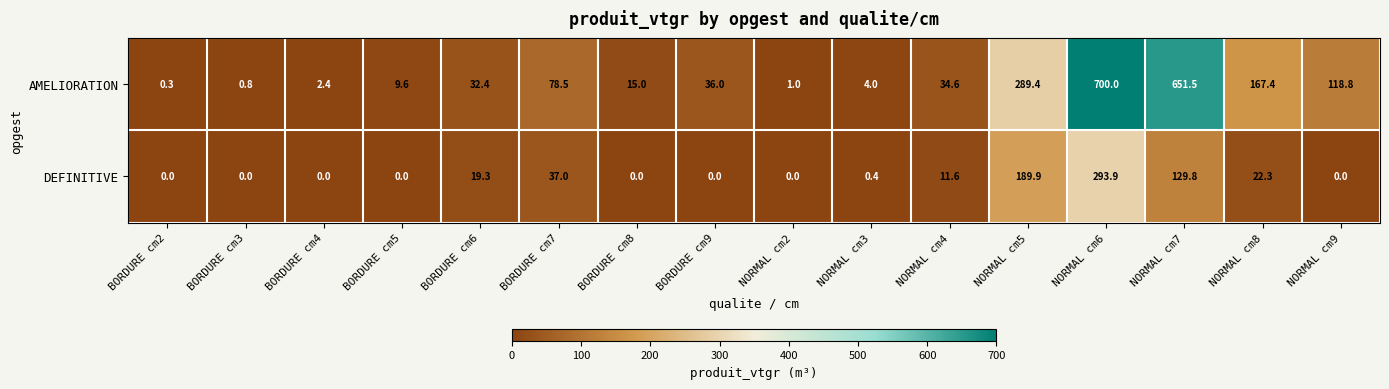

What is the sum of the AMELIORATION values at NORMAL cm8 and BORDURE cm6?

199.8